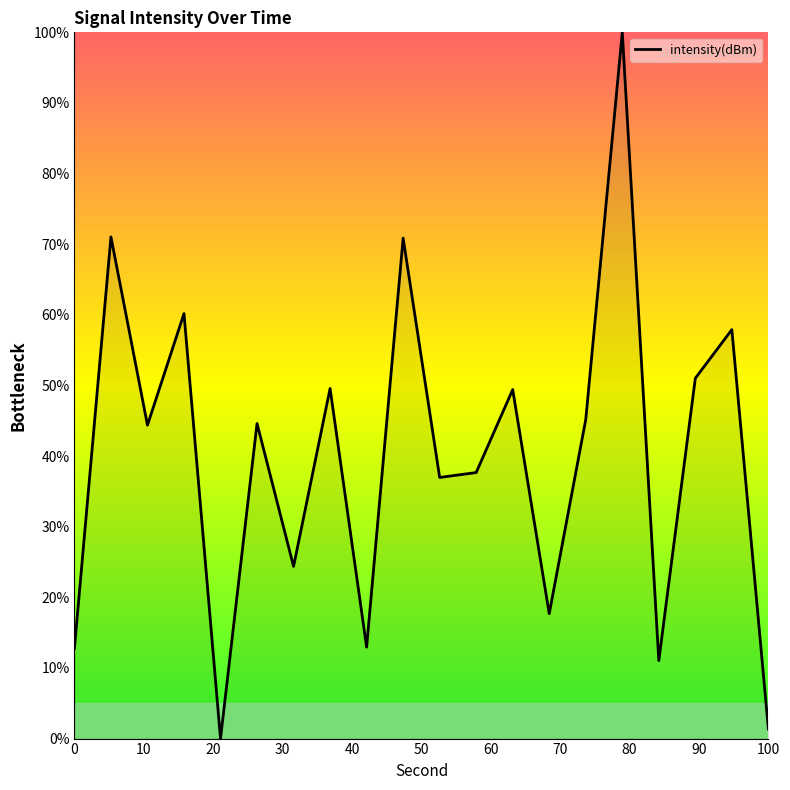

What is the difference between the maximum and minimum values?

100.0